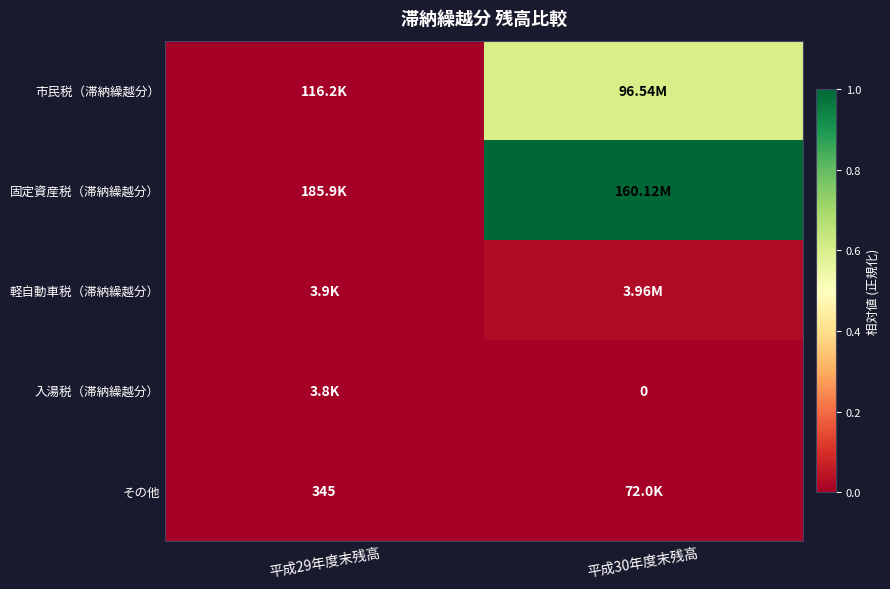

Rank the categories by その他 value from highest to lowest.

平成30年度末残高, 平成29年度末残高